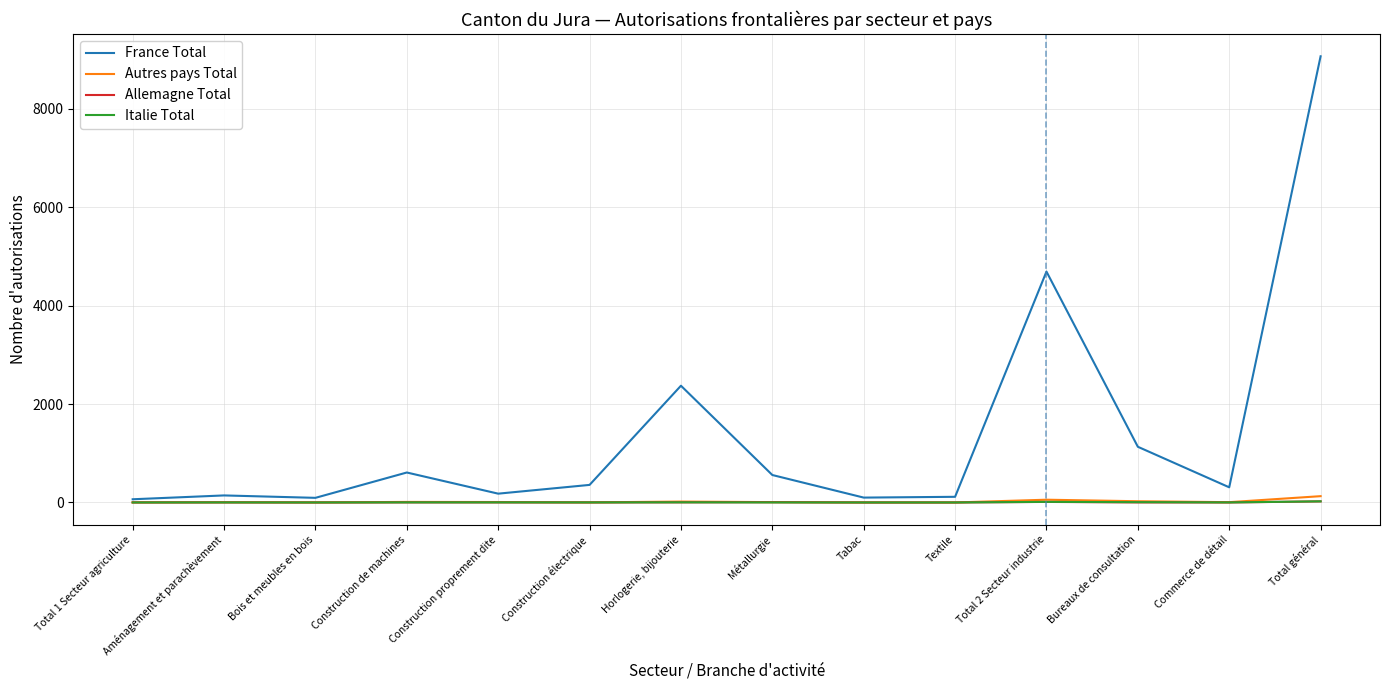

The value of France Total at Total 2 Secteur industrie is 4693. True or false?

True